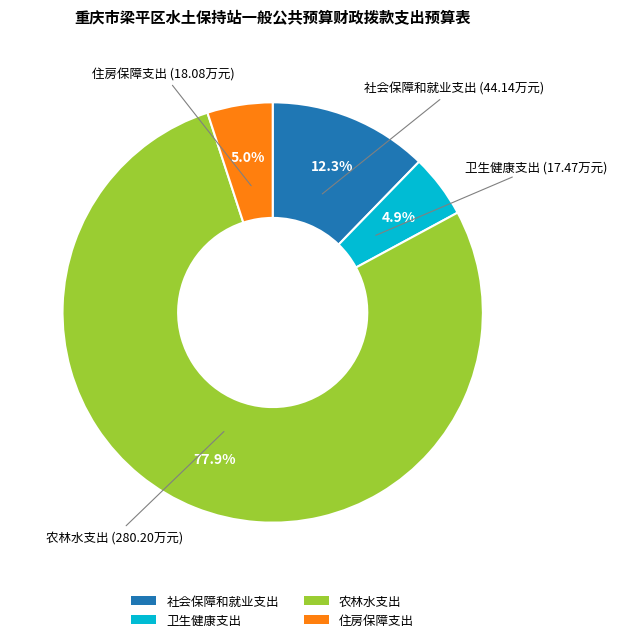

Does 农林水支出 account for over 50% of the chart?

Yes